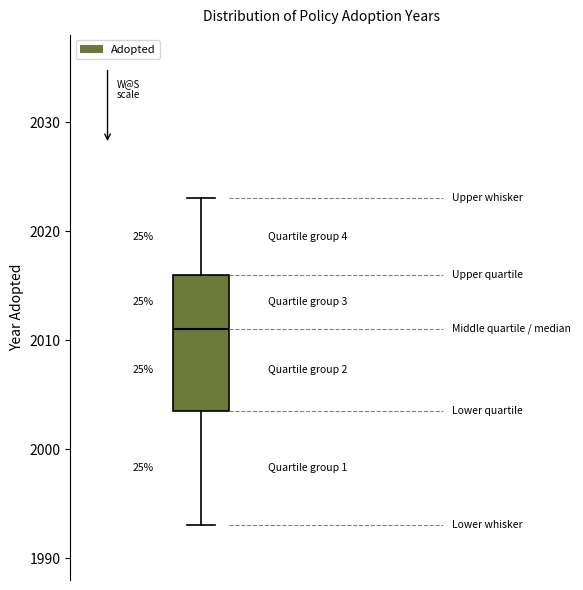

Read this box plot against the y-axis: the position of the median line, the range covered by the box, and the ends of both whiskers. The values are not printed on the chart, so give them approximately, as read against the axis.

median 2011, box 2004 to 2016, whiskers 1993 to 2023